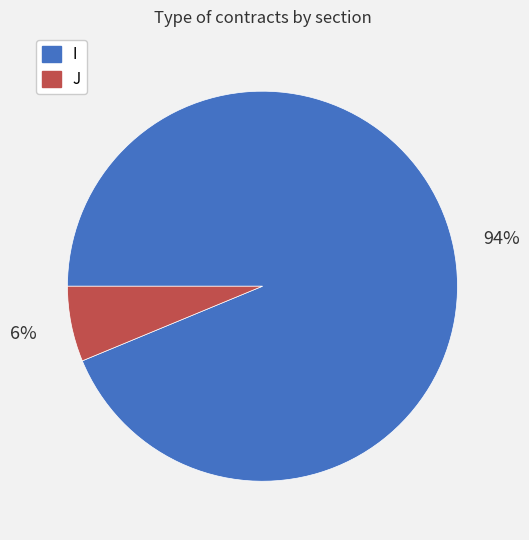

The I slice represents 94% of the pie. True or false?

True